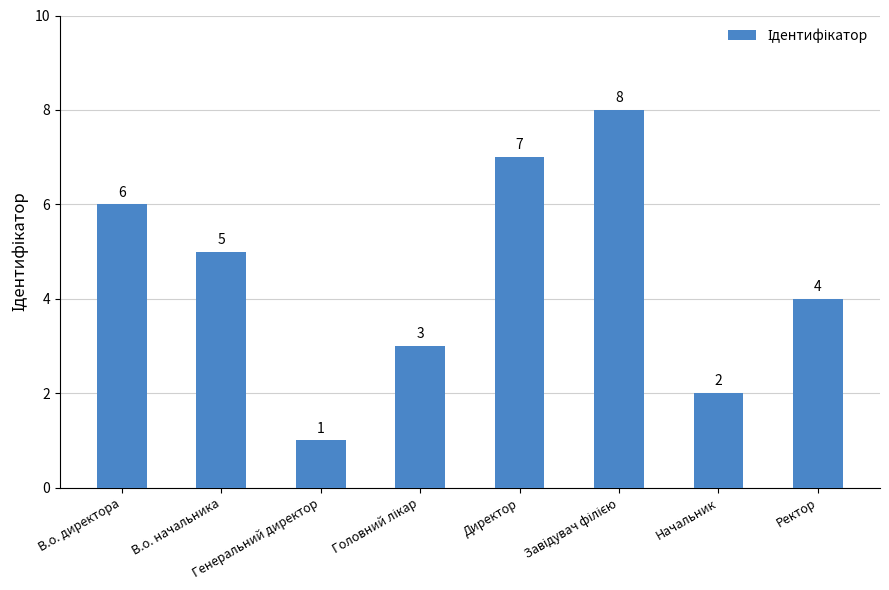

What is the value of the 5th bar from the left?

7